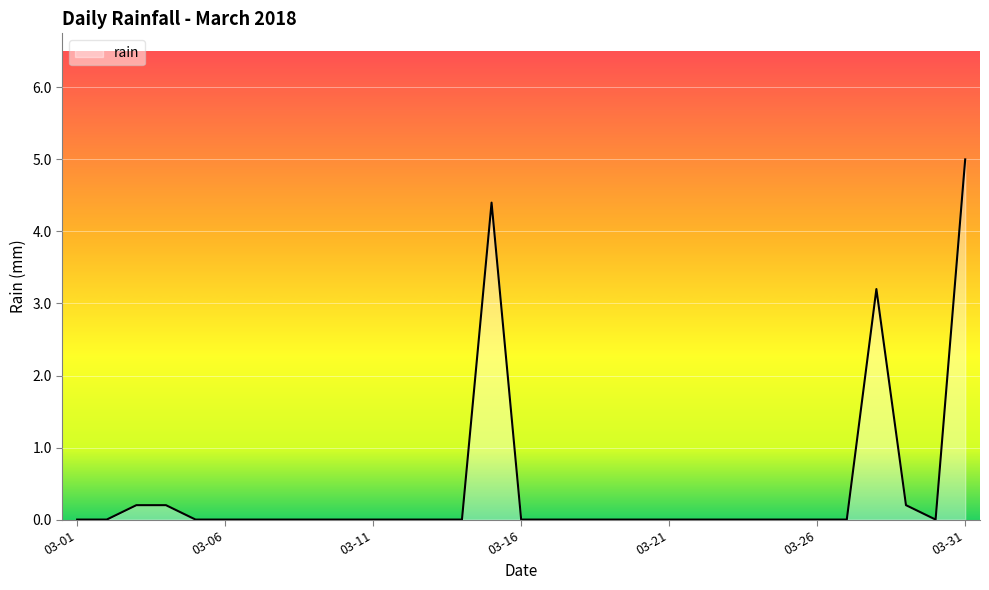

Reading right to left, what are all the values shown in this chart?

5.0	0.0	0.2	3.2	0.0	0.0	0.0	0.0	0.0	0.0	0.0	0.0	0.0	0.0	0.0	0.0	4.4	0.0	0.0	0.0	0.0	0.0	0.0	0.0	0.0	0.0	0.0	0.2	0.2	0.0	0.0